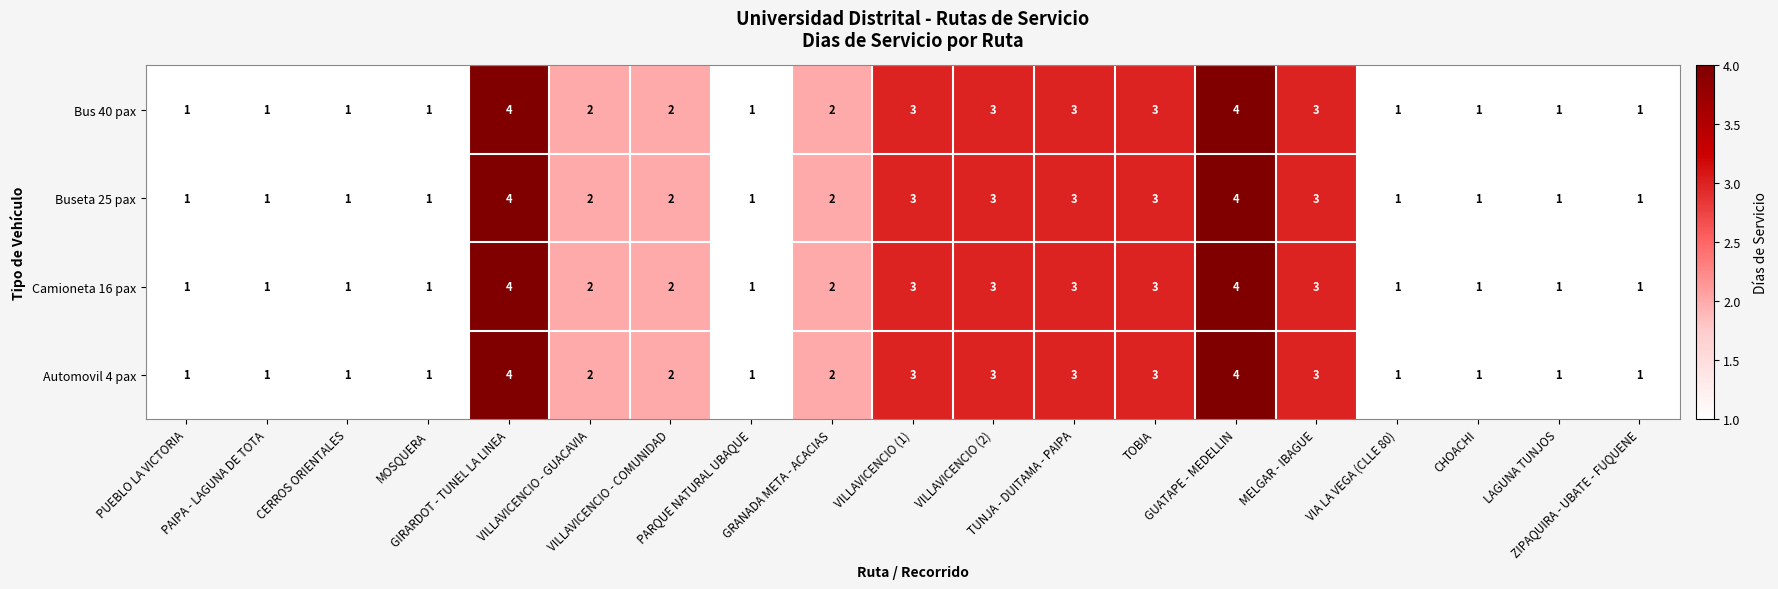

How many Automovil 4 pax values are between 1 and 3?

17